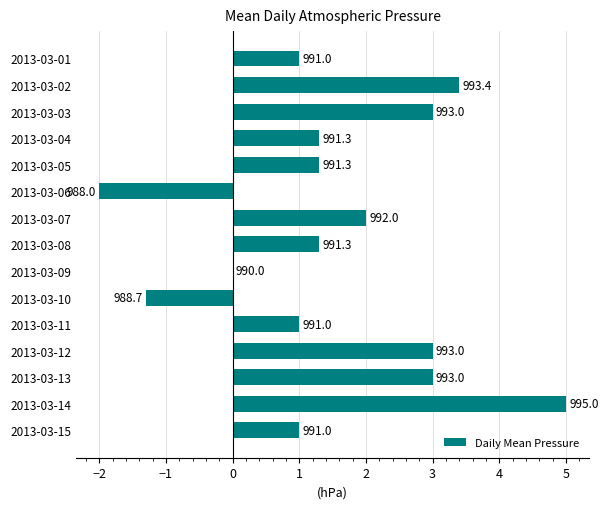

Are the bars horizontal?

Yes